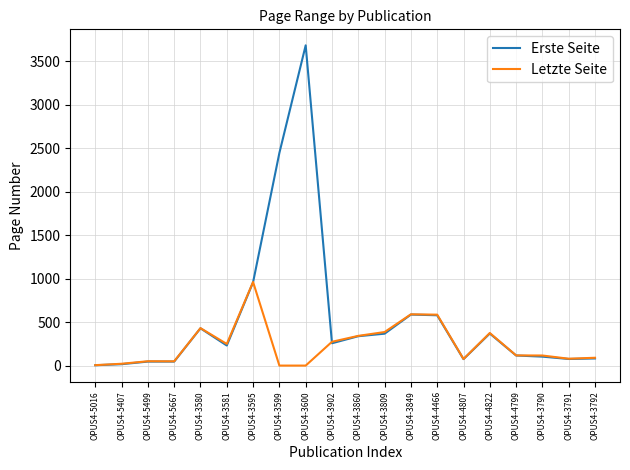

Which series has the largest total across all categories?

Erste Seite